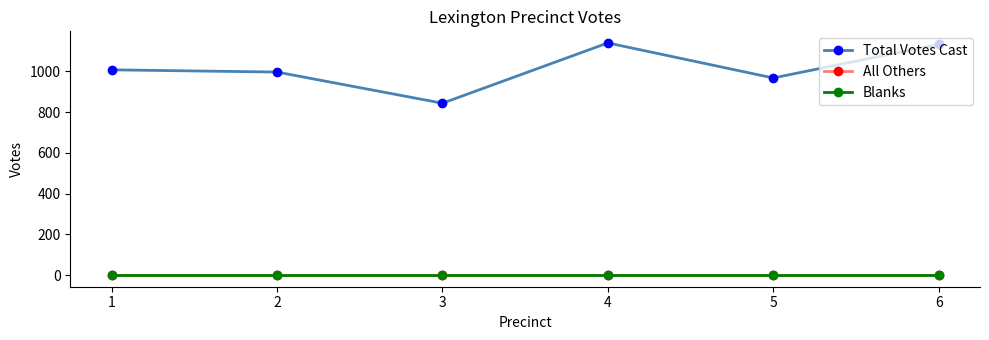

Which category has the highest value across all series?

4